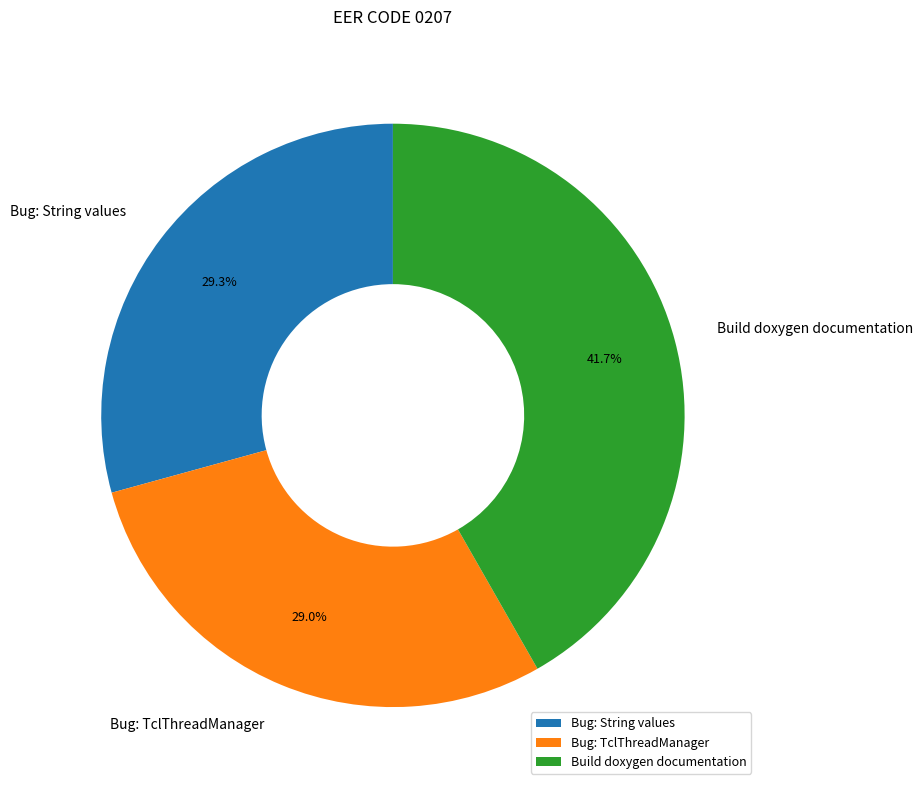

Which category has the biggest portion of the pie?

Build doxygen documentation